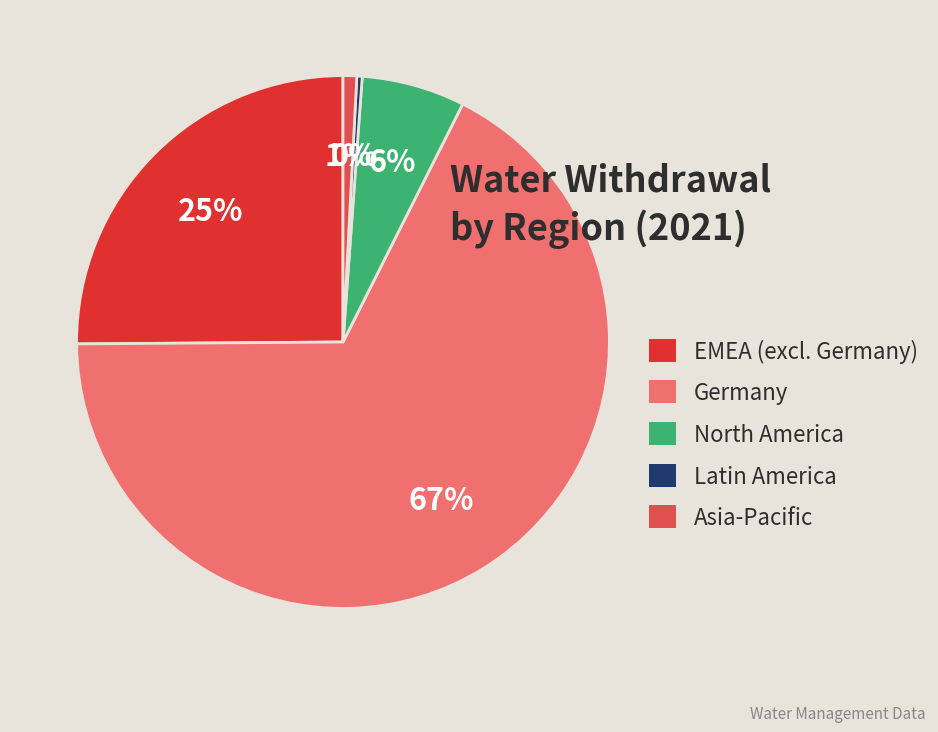

Is North America the majority of the pie?

No